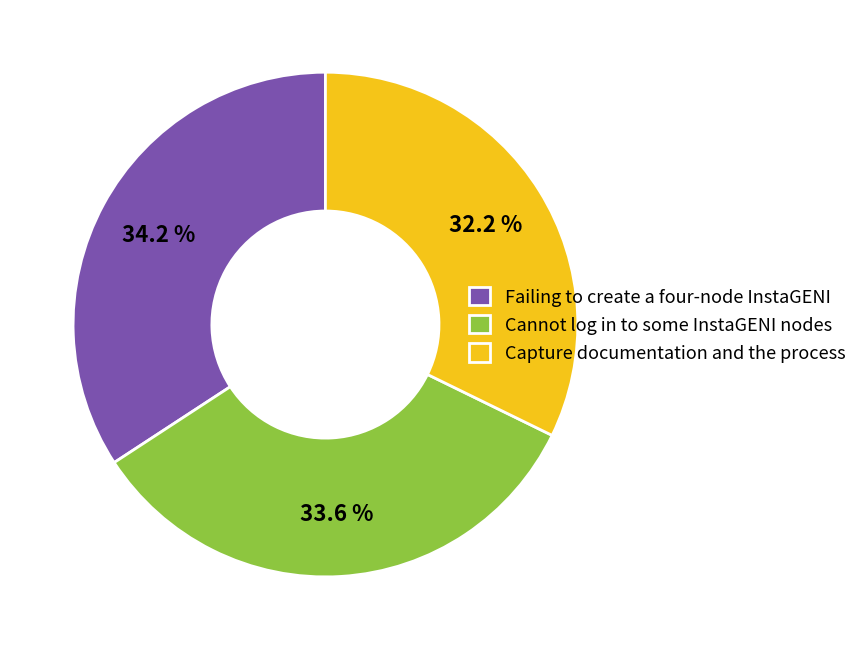

Which slice is the largest?

Failing to create a four-node InstaGENI